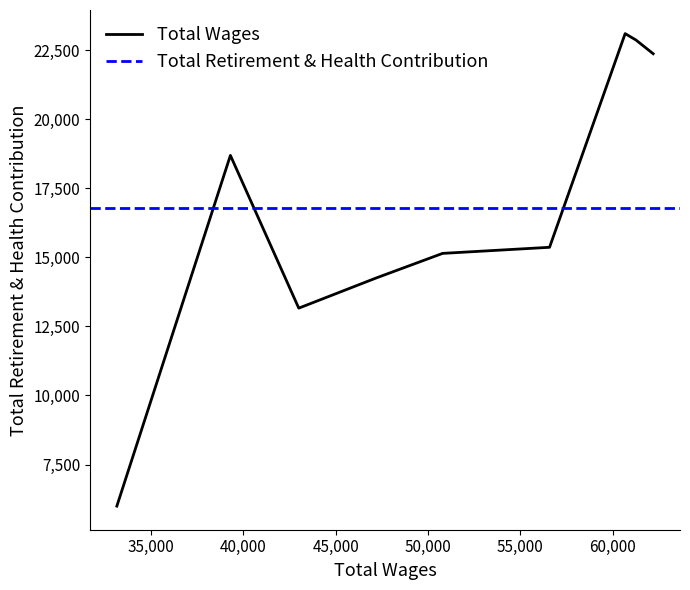

Reading left to right, extract all data points from this chart.

5997	18689	13161	14253	15143	15363	23096	22865	22368